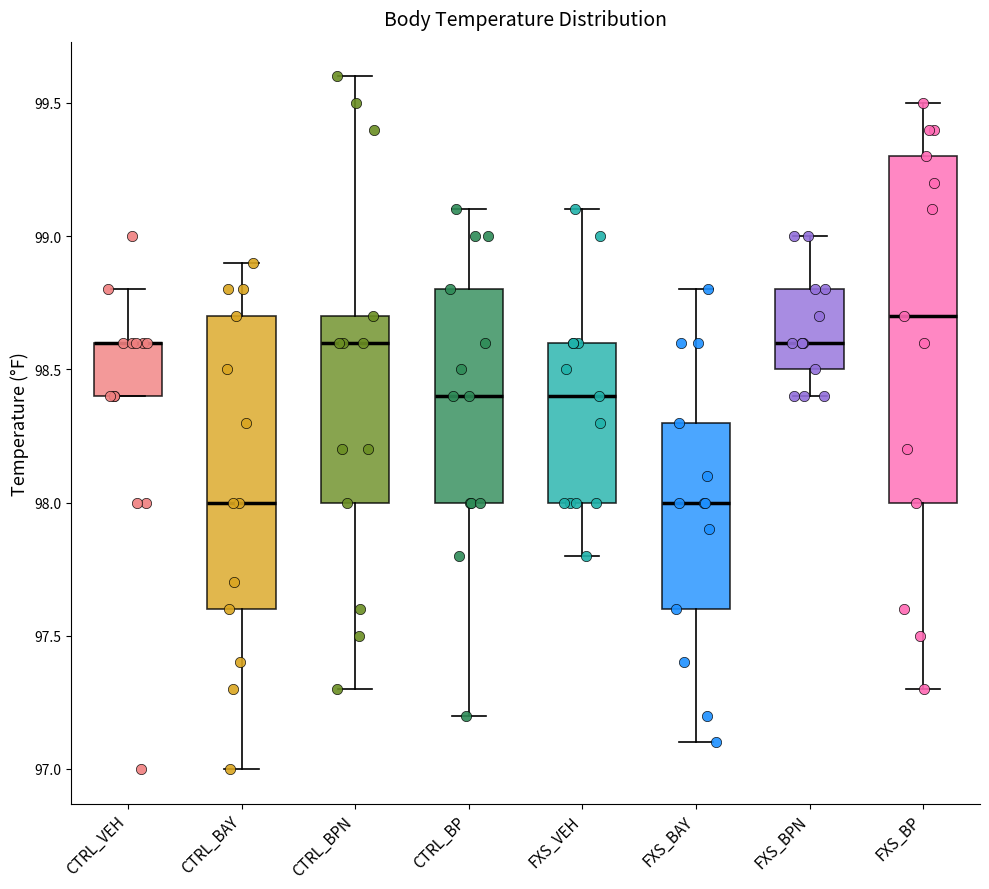

Which box is the tallest, from its lower edge to its upper edge?

FXS_BP